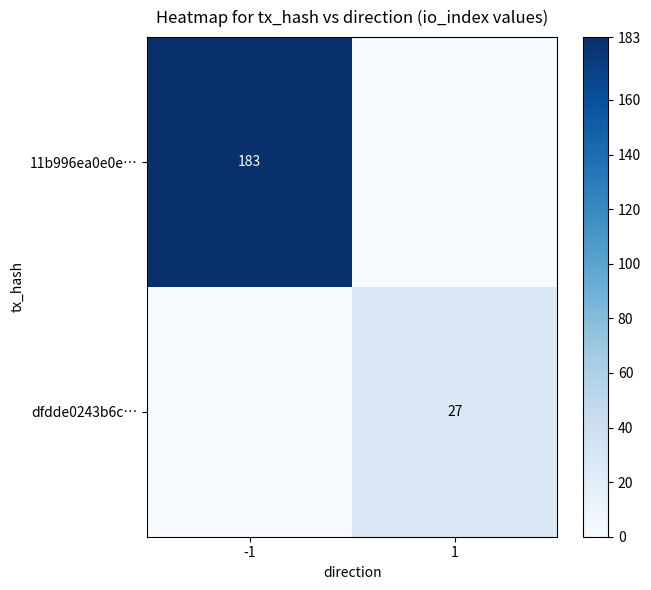

What is the total value across all series at -1?

183